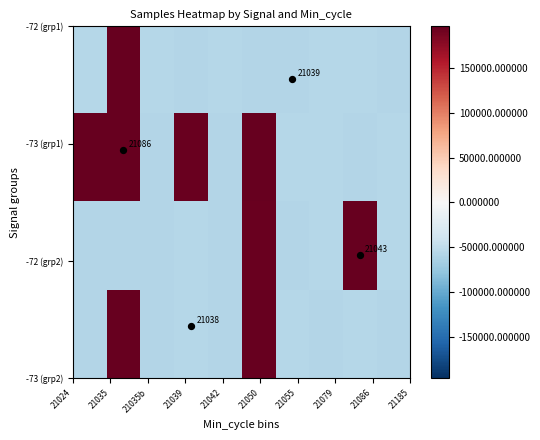

How many data points does each series have?

10